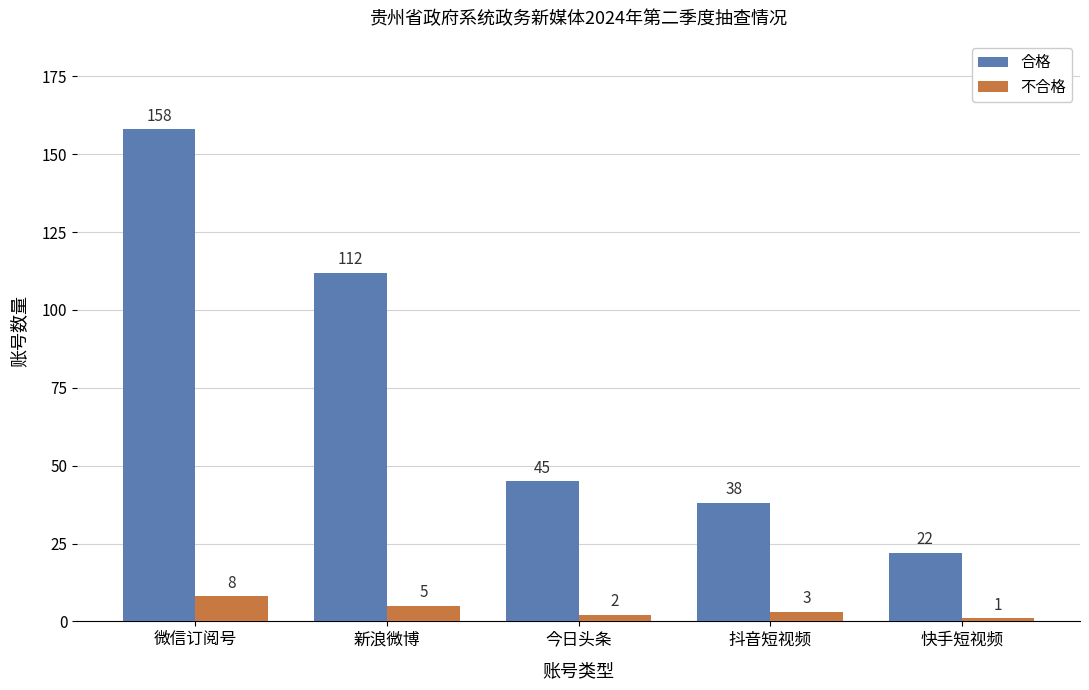

What is the label of the 2nd bar from the left?

新浪微博